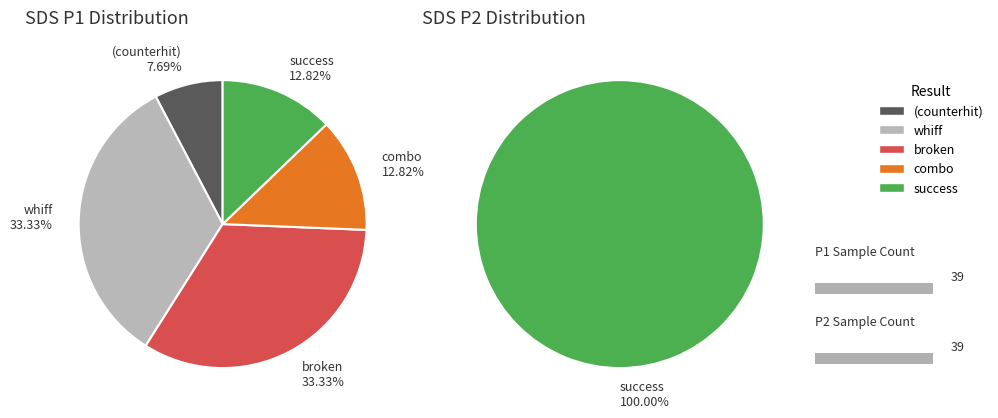

Does 24 represent more than half of the total?

No